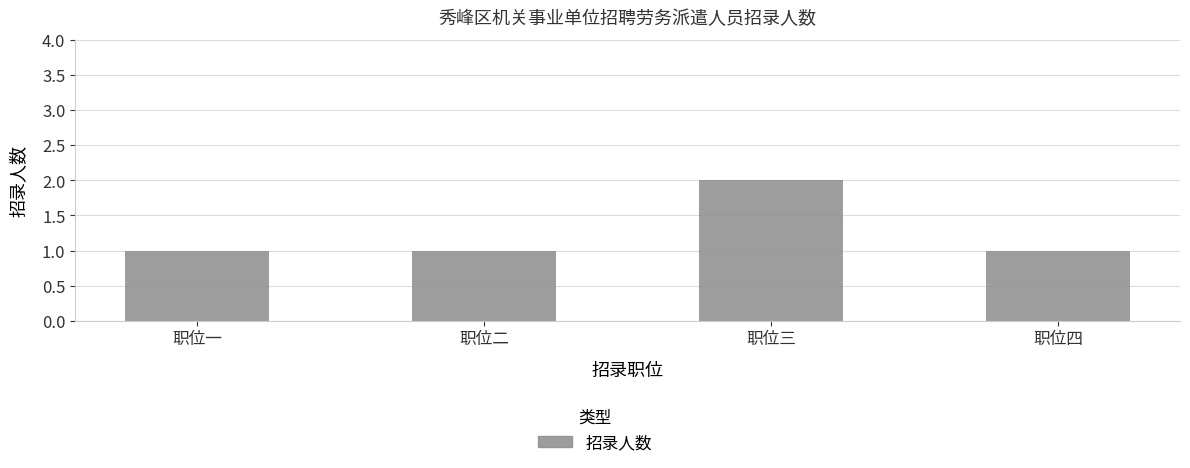

What is the label of the 4th bar from the right?

职位一